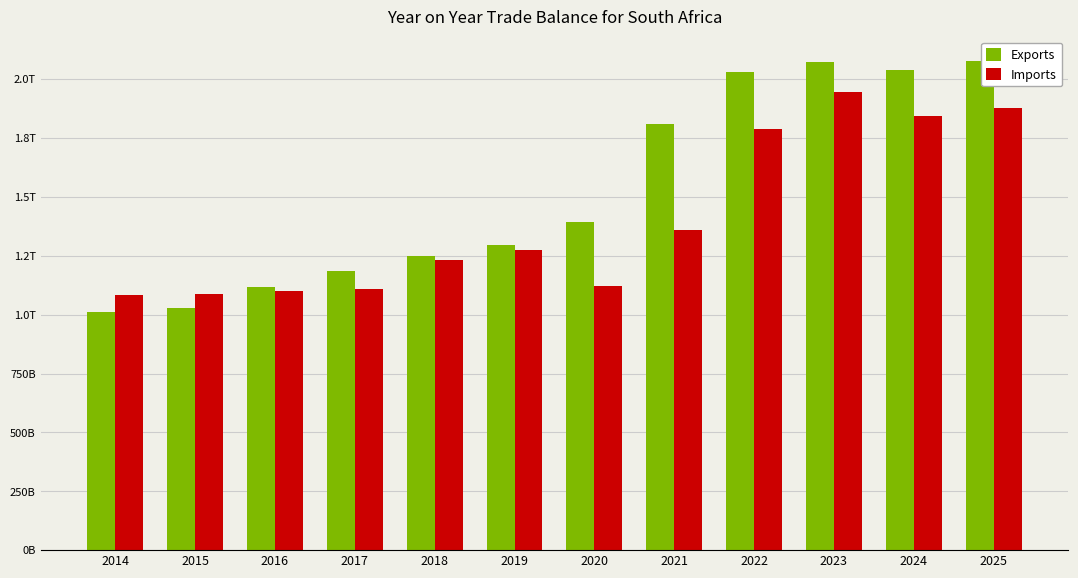

What is the sum of all Imports values?

16820081730395.0